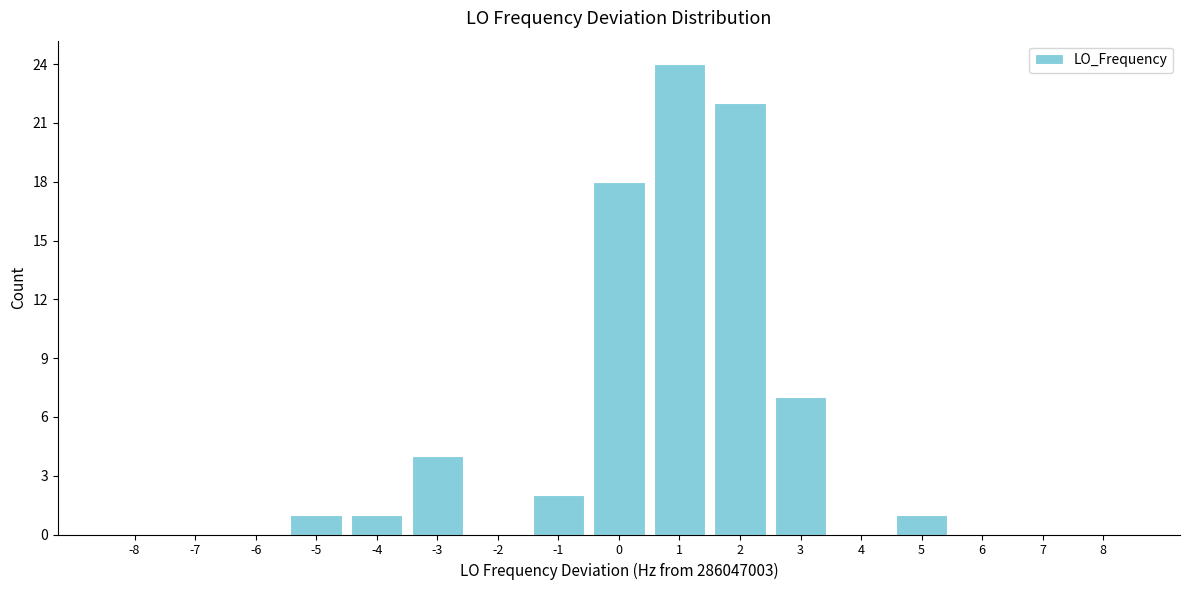

Reading left to right, list every bar in this chart as the range it spans on the x-axis followed by its height. The values are not printed on the chart, so give them approximately, as read against the axis.

-8.5 to -7.5: 0
-7.5 to -6.5: 0
-6.5 to -5.5: 0
-5.5 to -4.5: 1
-4.5 to -3.5: 1
-3.5 to -2.5: 4
-2.5 to -1.5: 0
-1.5 to -0.5: 2
-0.5 to 0.5: 18
0.5 to 1.5: 24
1.5 to 2.5: 22
2.5 to 3.5: 7
3.5 to 4.5: 0
4.5 to 5.5: 1
5.5 to 6.5: 0
6.5 to 7.5: 0
7.5 to 8.5: 0